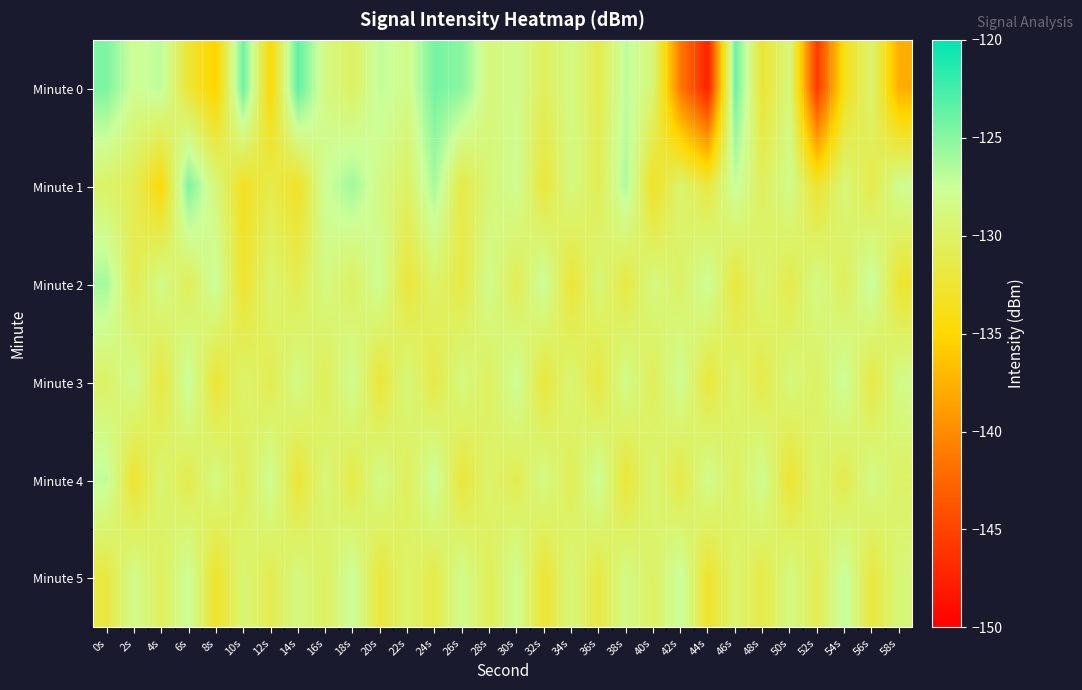

At which category is the sum across all series the highest?

0s